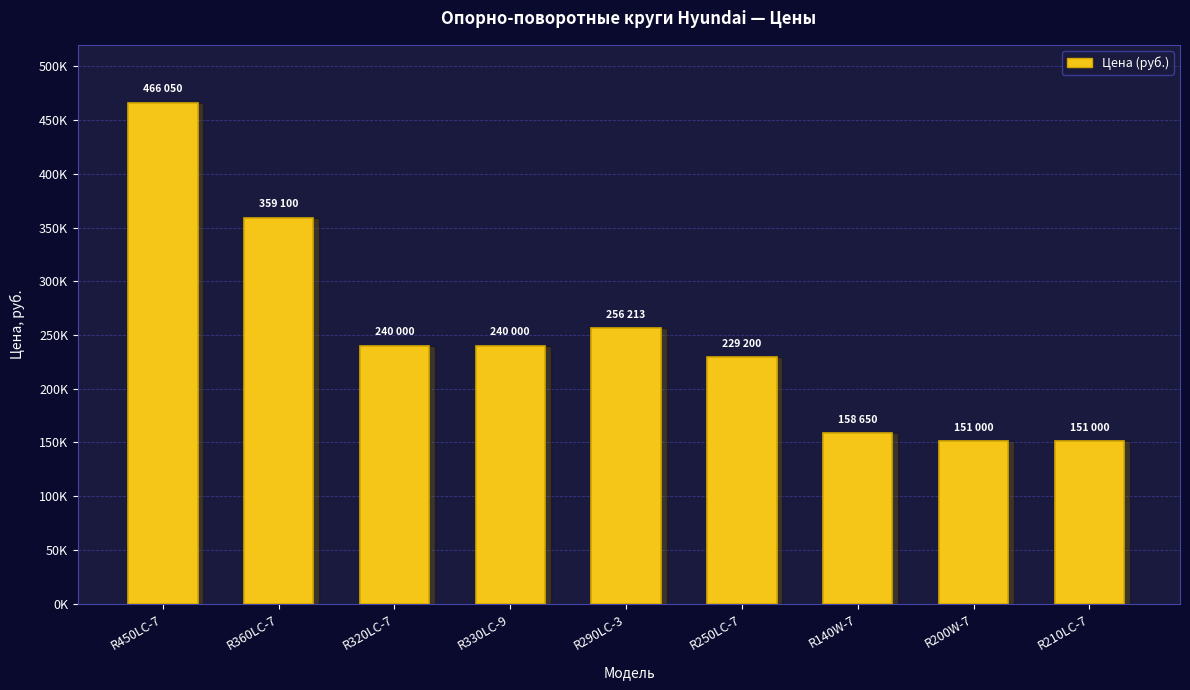

List the labels in order of value, largest first.

R450LC-7, R360LC-7, R290LC-3, R320LC-7, R330LC-9, R250LC-7, R140W-7, R200W-7, R210LC-7